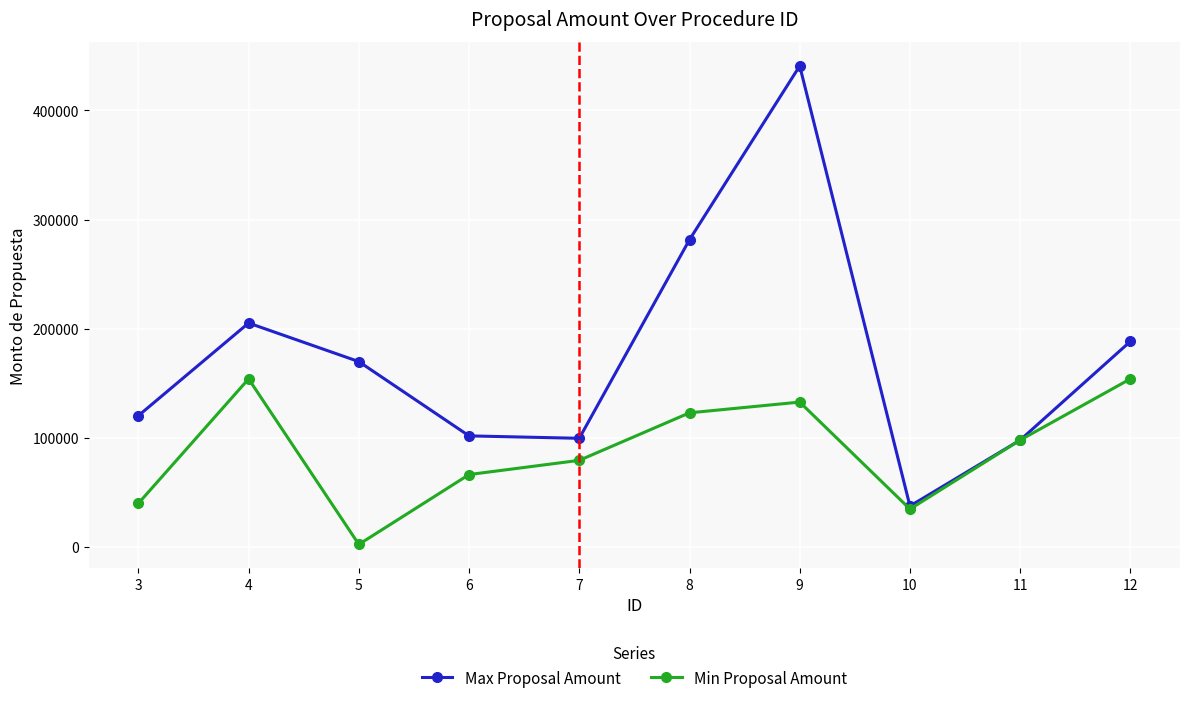

True or false: Min Proposal Amount has a value of 154086.2 at 12.

True